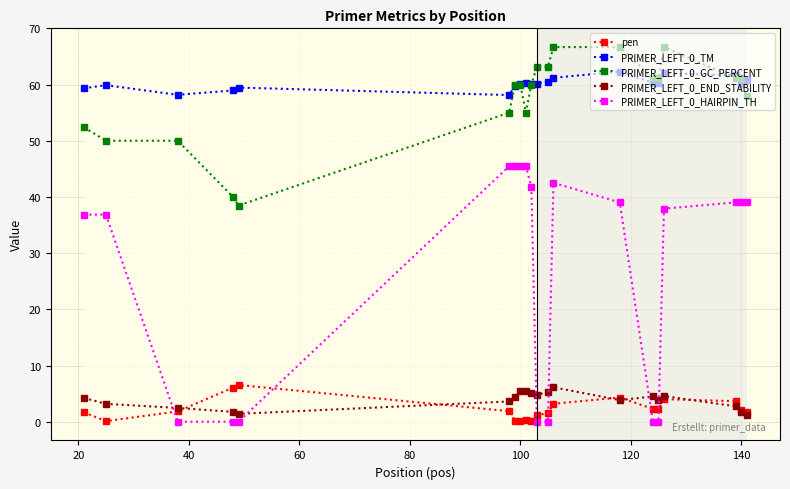

Which series has the widest spread of values?

PRIMER_LEFT_0_HAIRPIN_TH